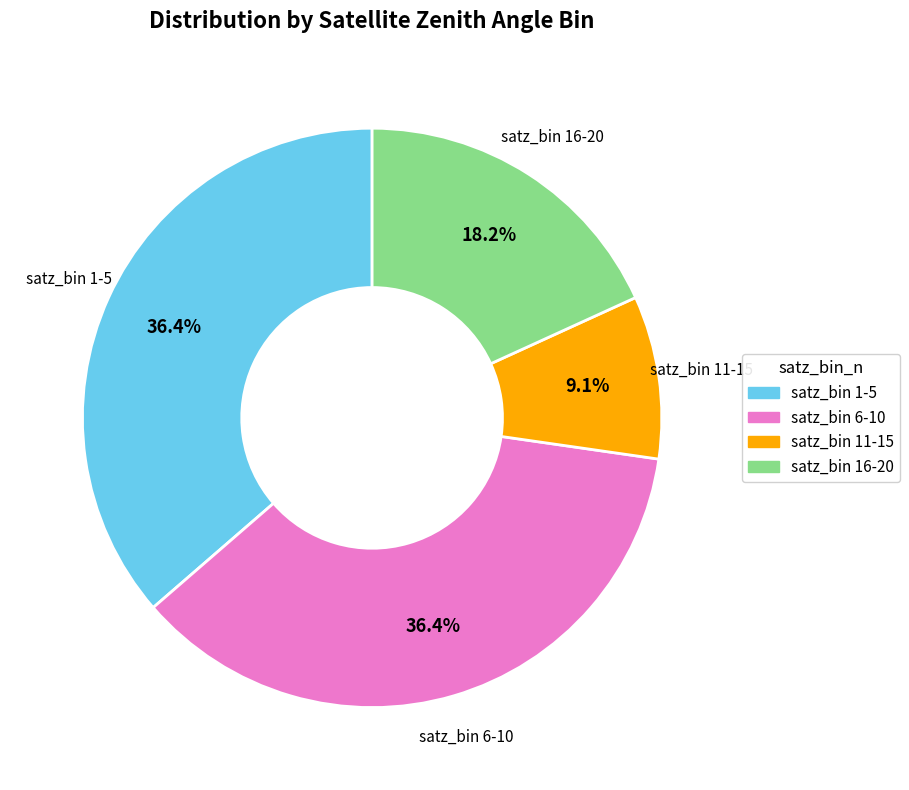

Is there any slice that represents more than half of the pie?

No